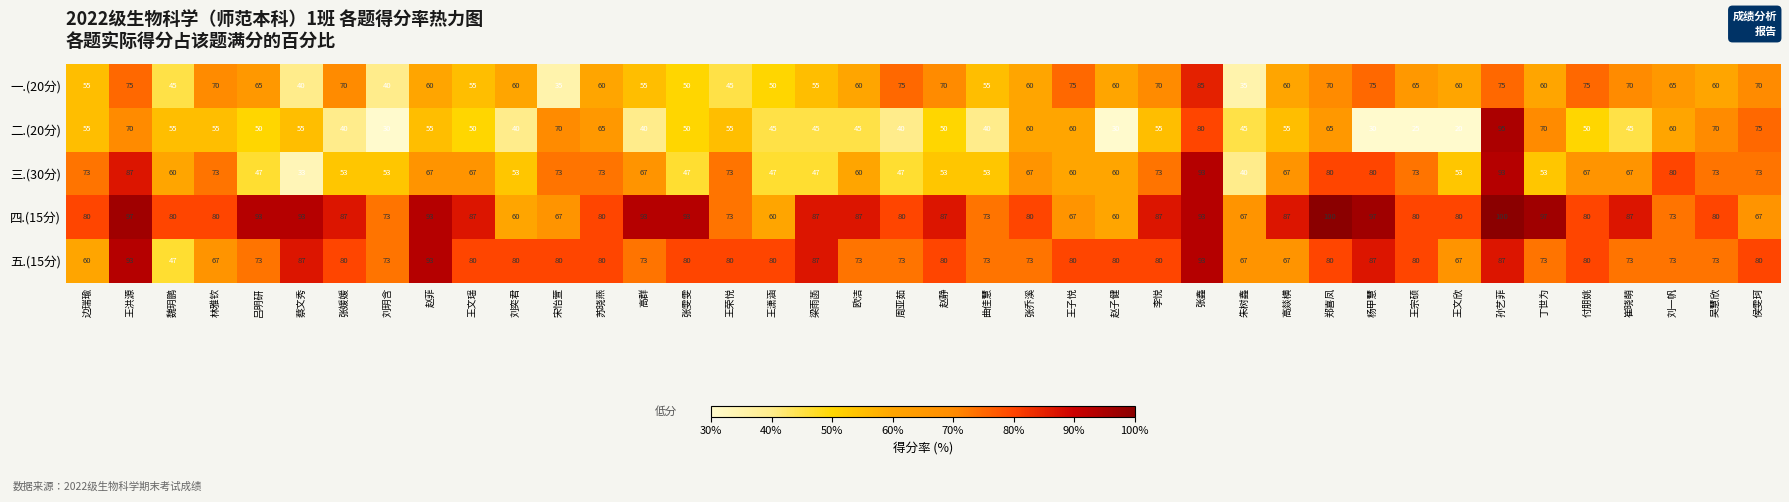

What is the minimum value shown in the chart?

20